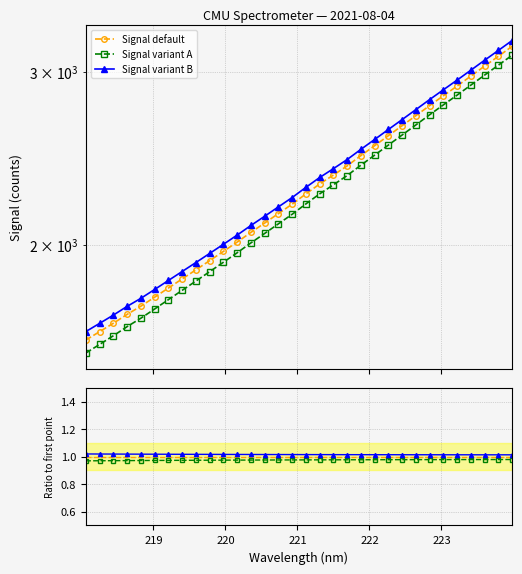

Is it true that the value at 221.1174 is 2254.0?

True